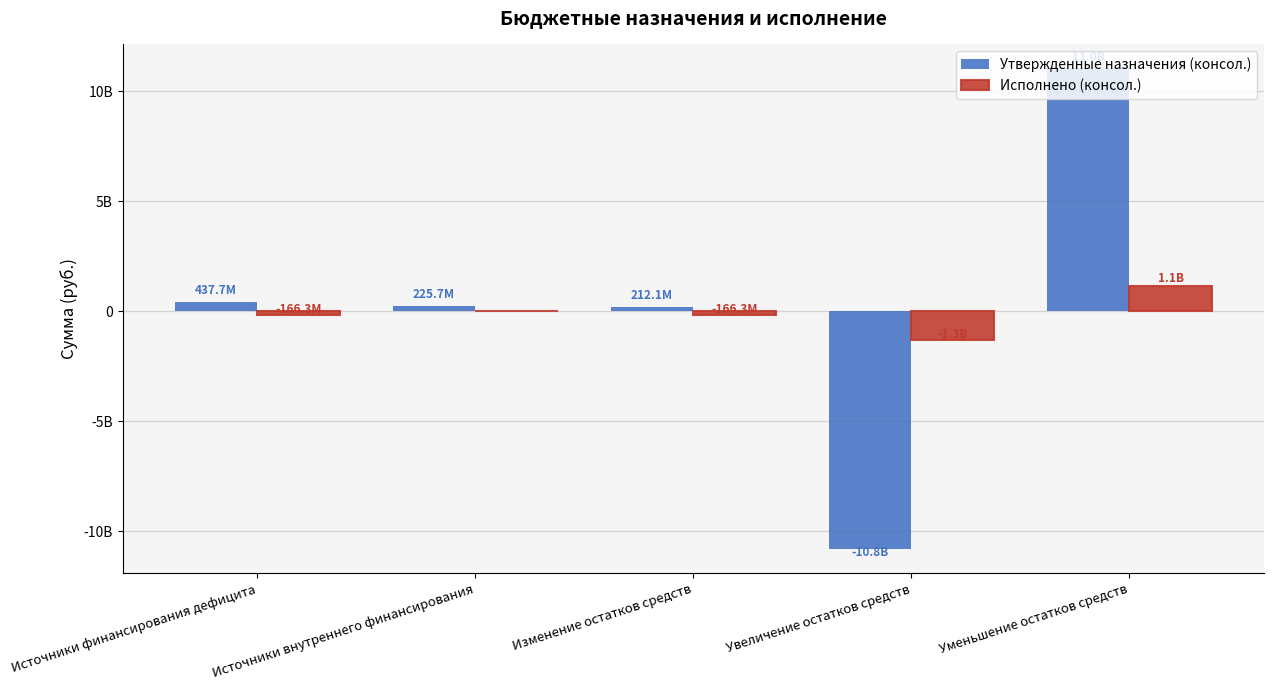

What is the approximate value of Исполнено (консол.) at Уменьшение остатков средств?

1143645333.0